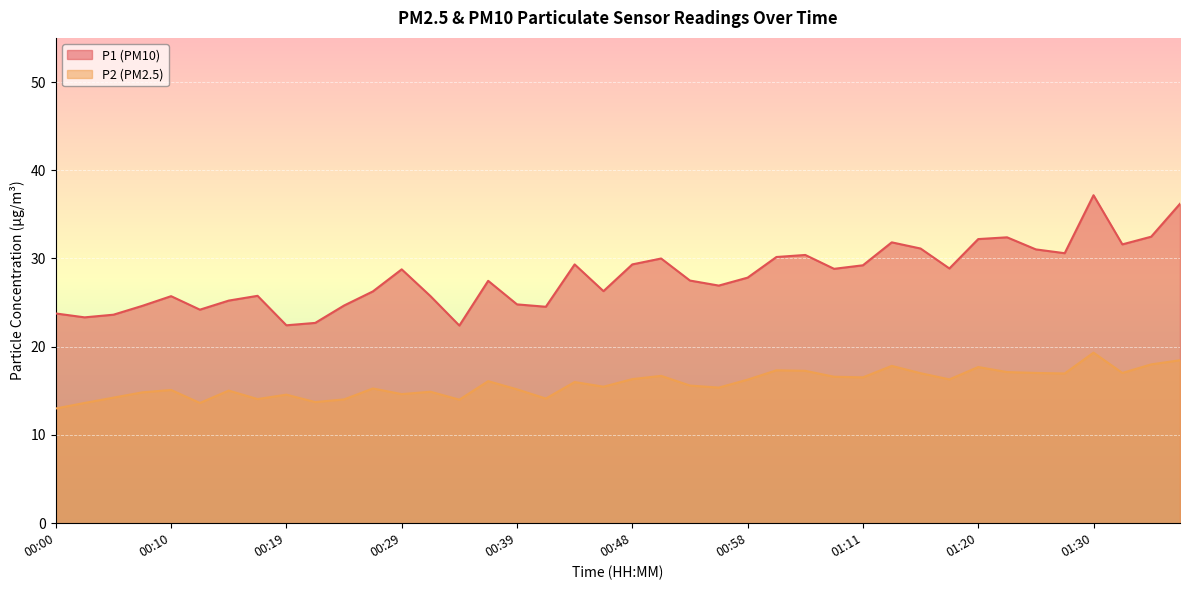

List the series in order of their overall mean, highest first.

P1 (PM10), P2 (PM2.5)